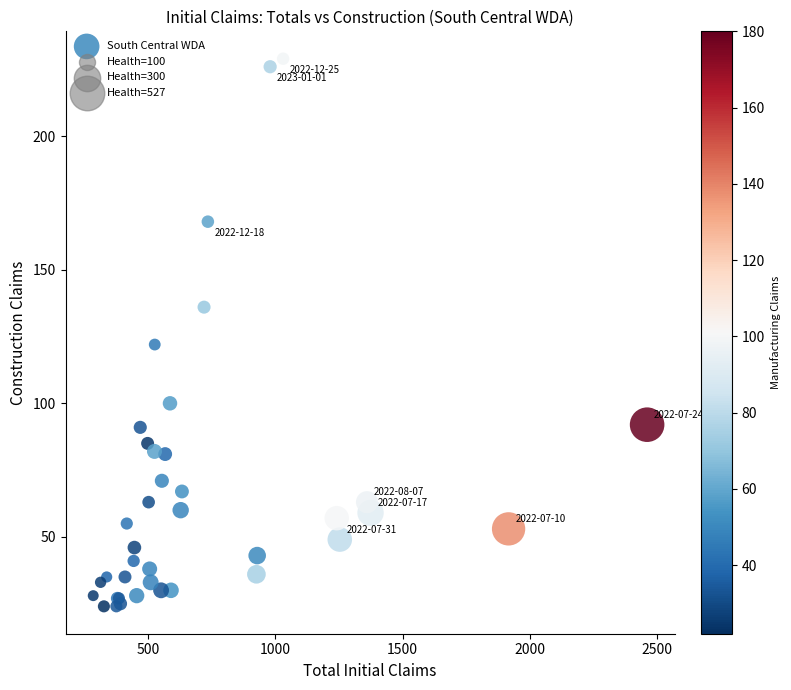

What Y value in the scatter plot is closest to 126?

122